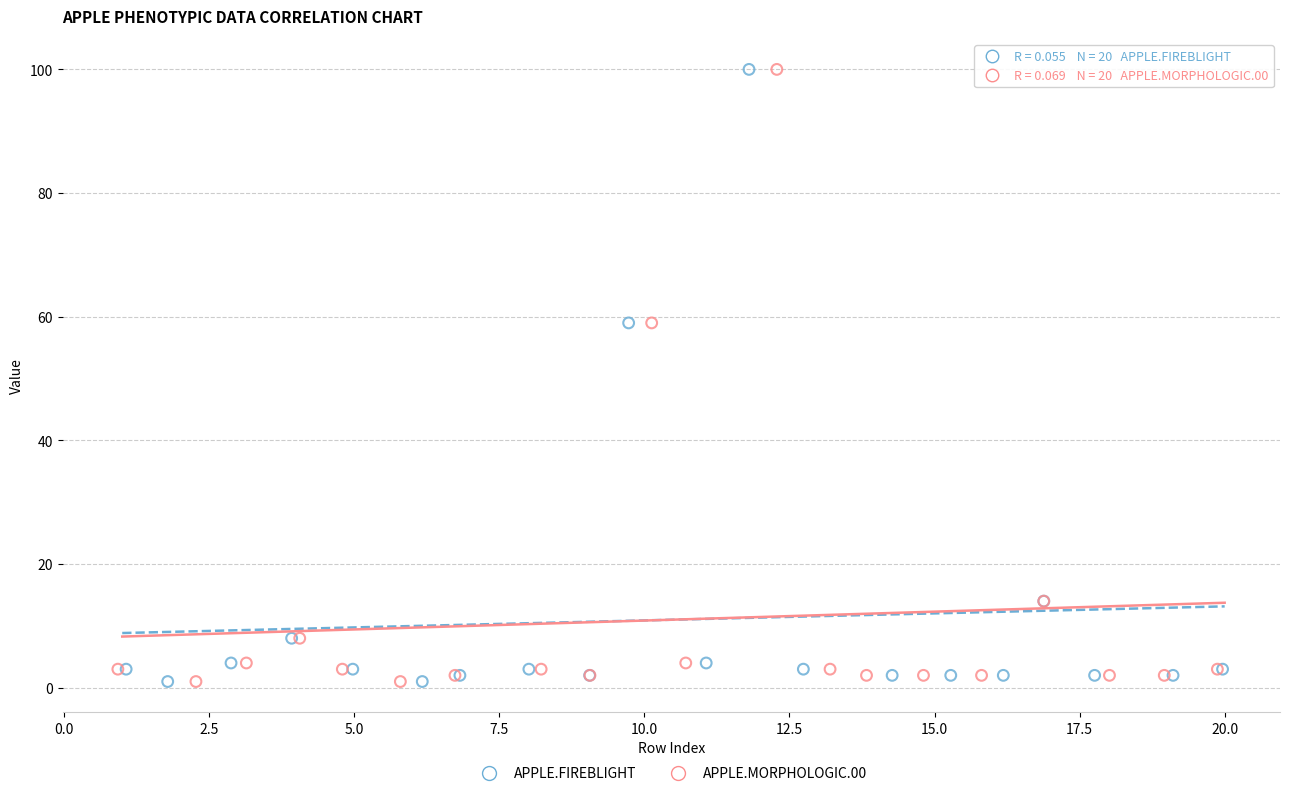

What are all the series names shown in the legend?

APPLE.FIREBLIGHT, APPLE.MORPHOLOGIC.00